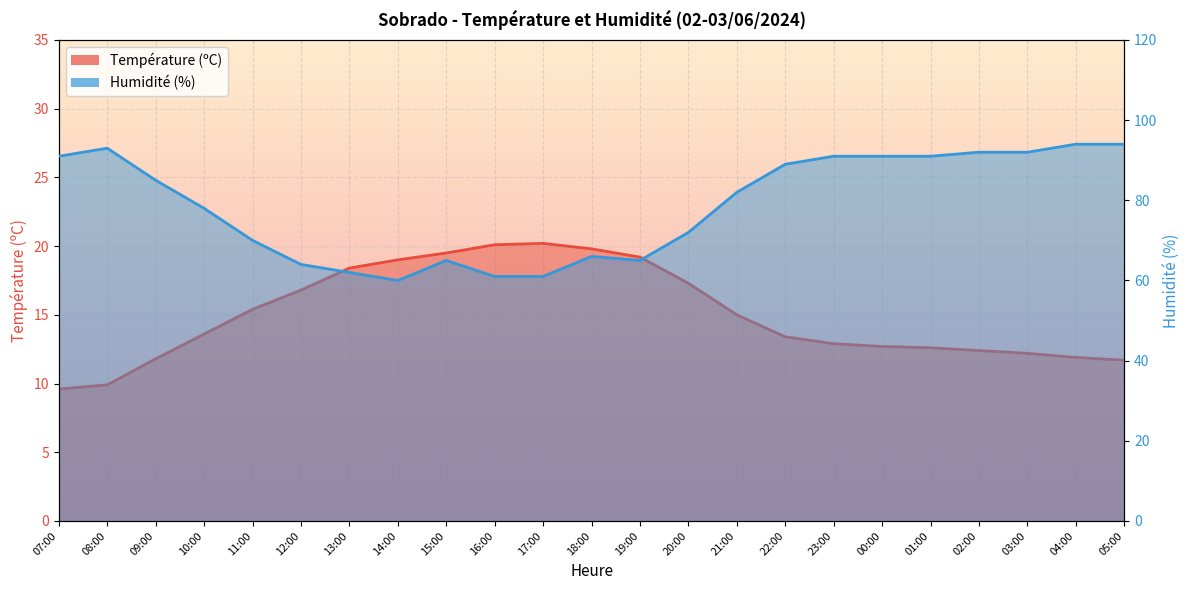

Where is Température (ºC) nearest to the value 14?

10:00